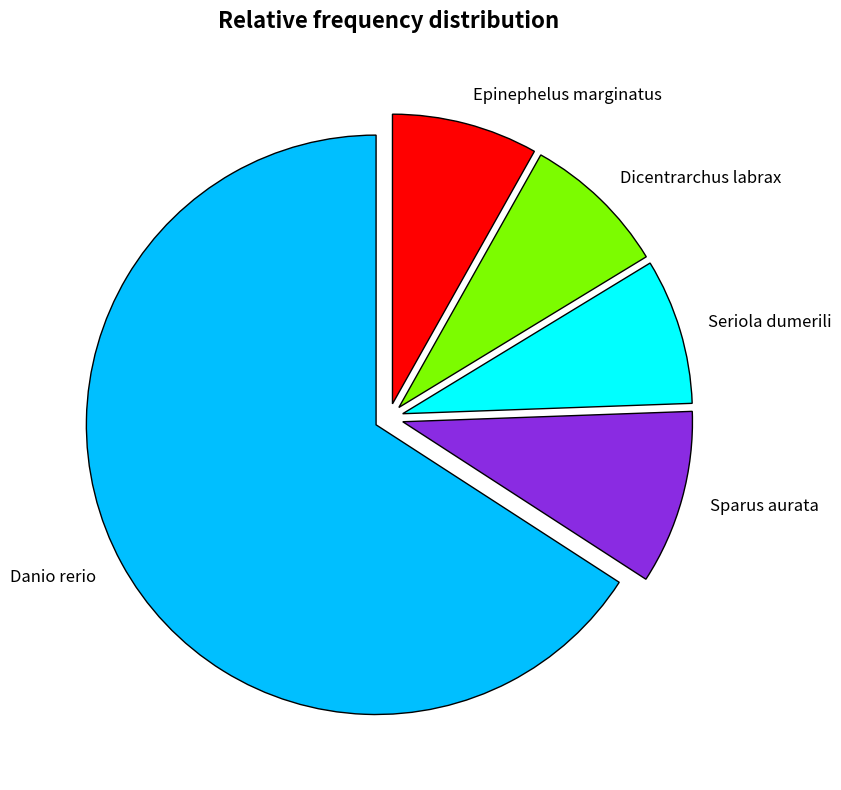

Approximately how many times larger is the value at Epinephelus marginatus compared to Seriola dumerili?

1.0